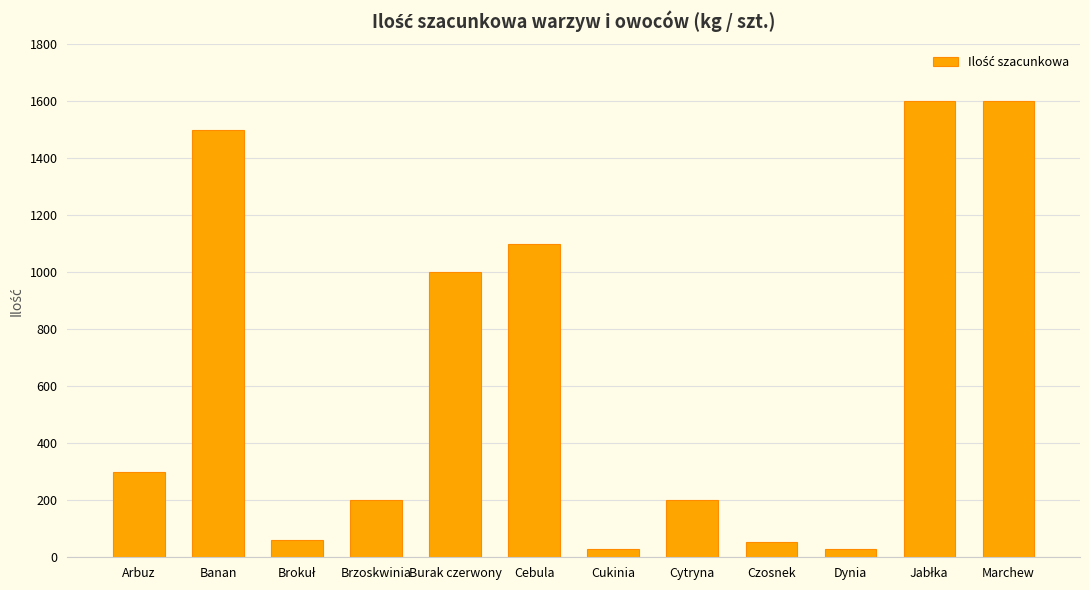

What is the greatest value displayed?

1600